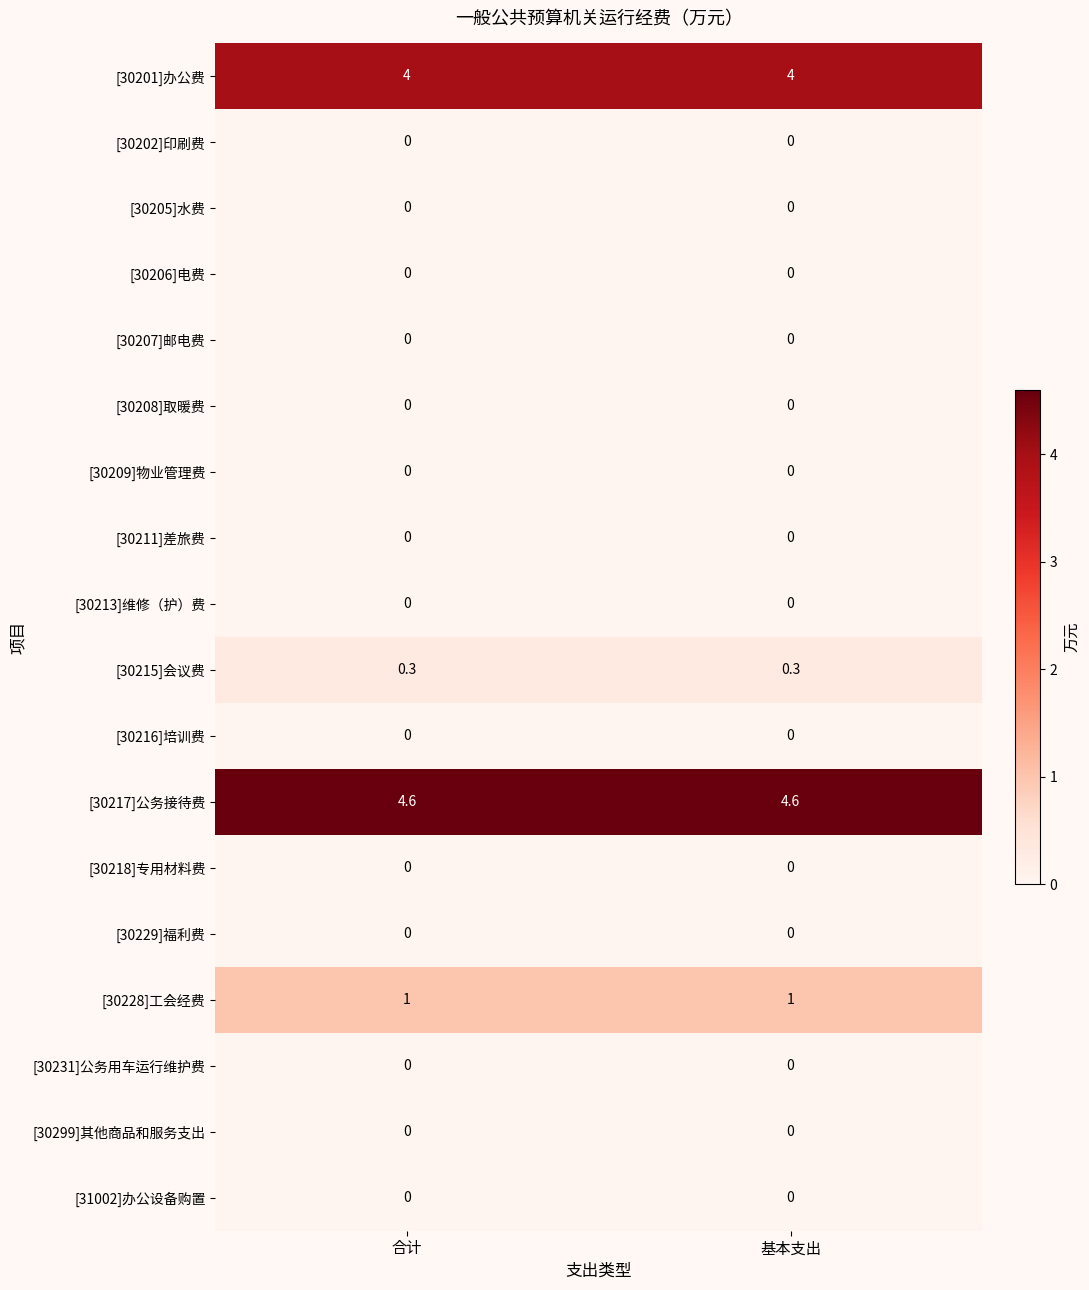

What is the greatest value displayed?

4.6